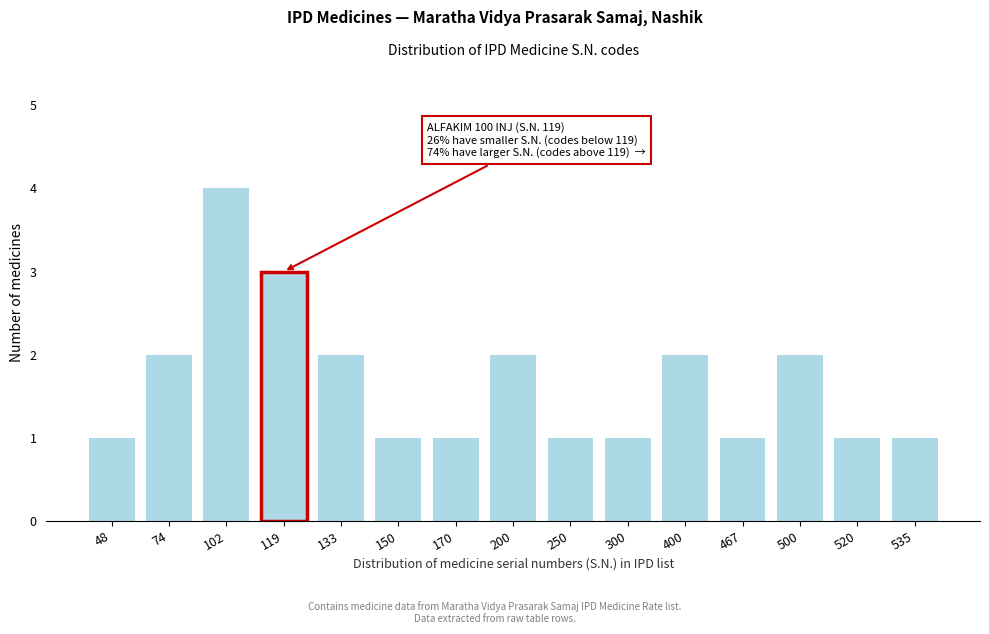

Reading left to right, what are all the values shown in this chart?

48=1	74=2	102=4	119=3	133=2	150=1	170=1	200=2	250=1	300=1	400=2	467=1	500=2	520=1	535=1